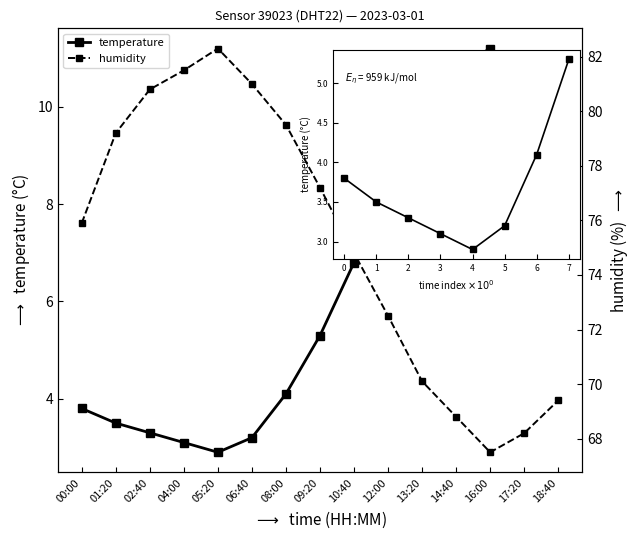

What is the smallest value displayed?

2.9